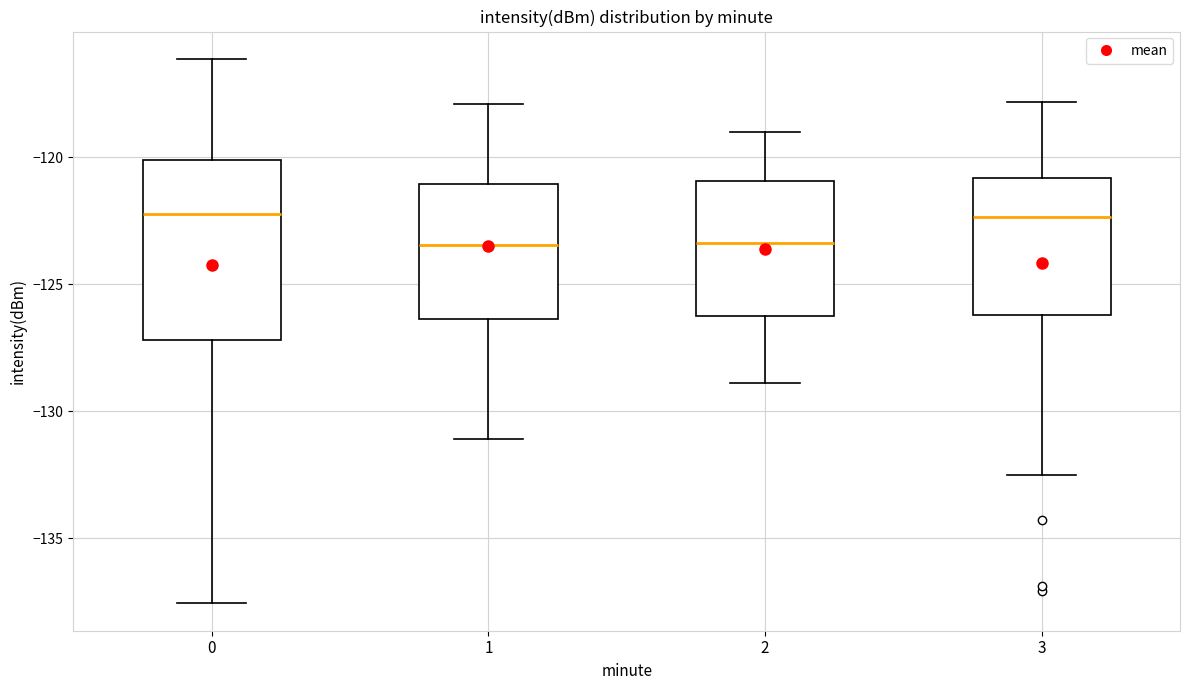

Reading left to right, transcribe this box plot: for each box, give where its median line is, the range the box spans, and where its two whiskers end, as read against the y-axis. The values are not printed on the chart, so give them approximately, as read against the axis.

0: median -122.0, box -127.0 to -120.0, whiskers -137.5 to -116.0
1: median -123.5, box -126.5 to -121.0, whiskers -131.0 to -118.0
2: median -123.5, box -126.5 to -121.0, whiskers -129.0 to -119.0
3: median -122.5, box -126.0 to -121.0, whiskers -132.5 to -118.0